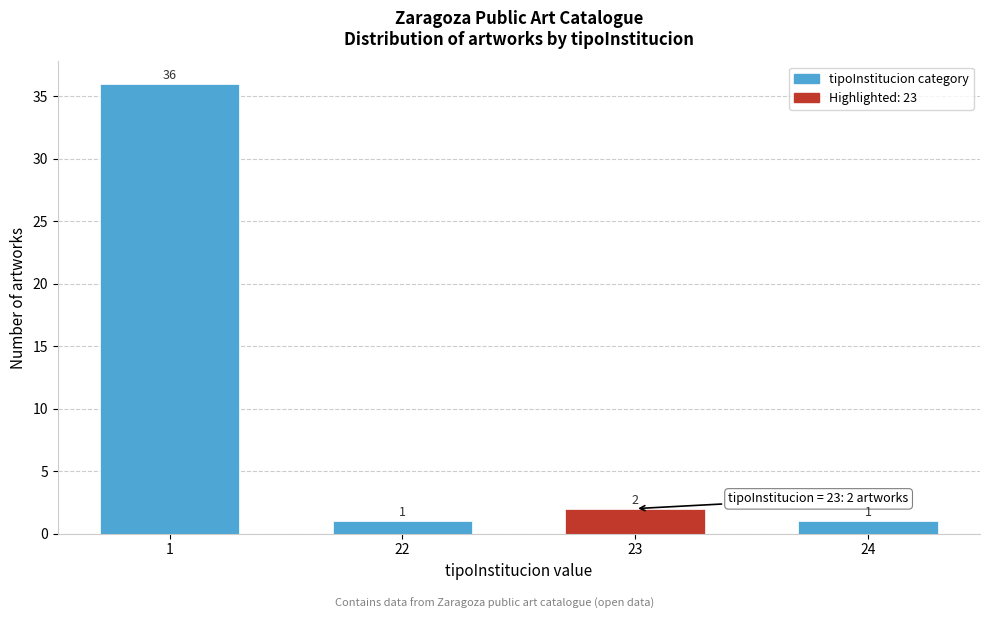

Reading left to right, extract all data points from this chart.

1=36	22=1	23=2	24=1